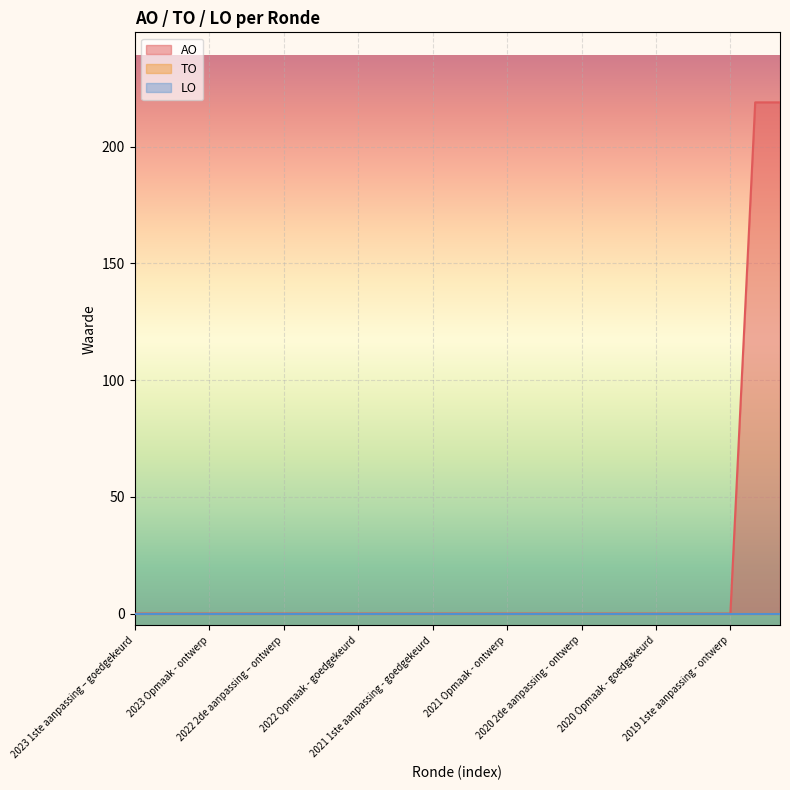

Reading right to left, what are all the values shown in this chart?

AO: 219	219	0	0	0	0	0	0	0	0	0	0	0	0	0	0	0	0	0	0	0	0	0	0	0	0	0
TO: 0	0	0	0	0	0	0	0	0	0	0	0	0	0	0	0	0	0	0	0	0	0	0	0	0	0	0
LO: 0	0	0	0	0	0	0	0	0	0	0	0	0	0	0	0	0	0	0	0	0	0	0	0	0	0	0